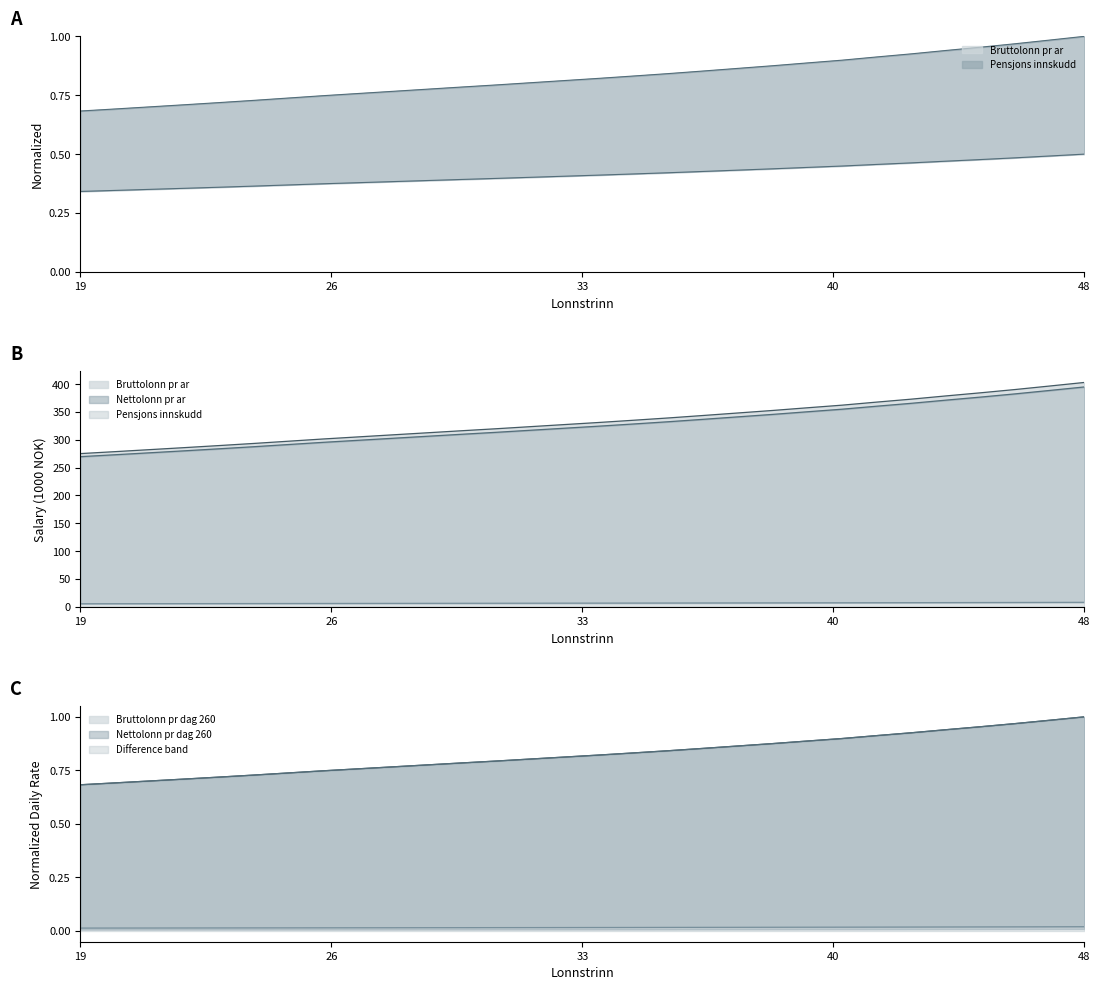

What is the spread (max minus min) of values at 23?

289.2